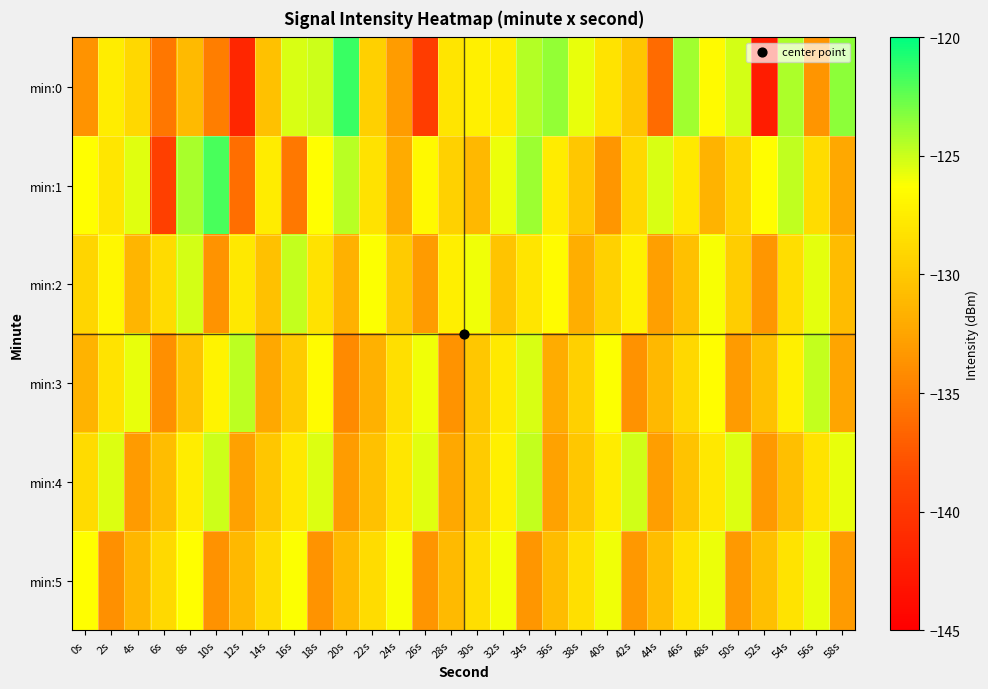

Which series changed the most between 26s and 58s?

min:0